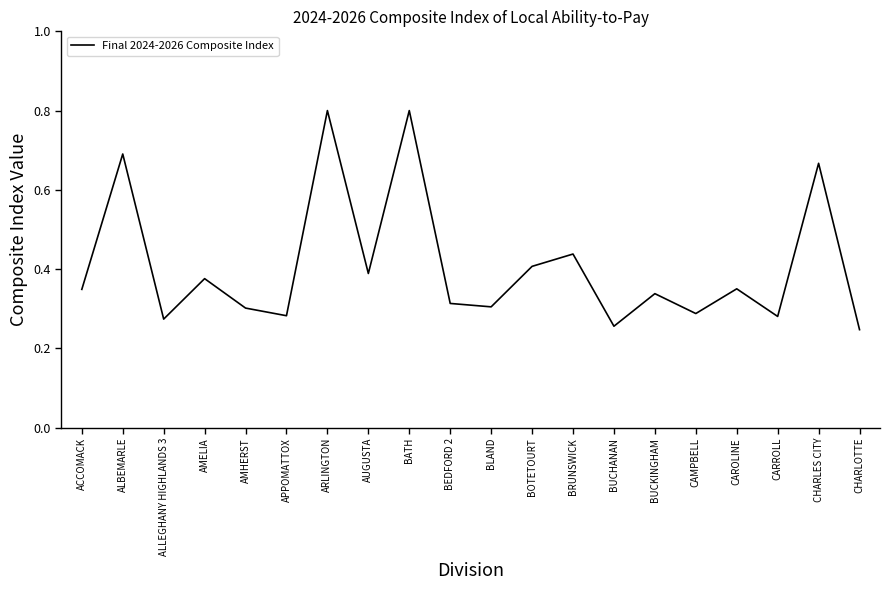

What is the change in value from ARLINGTON to BUCHANAN?

-0.5